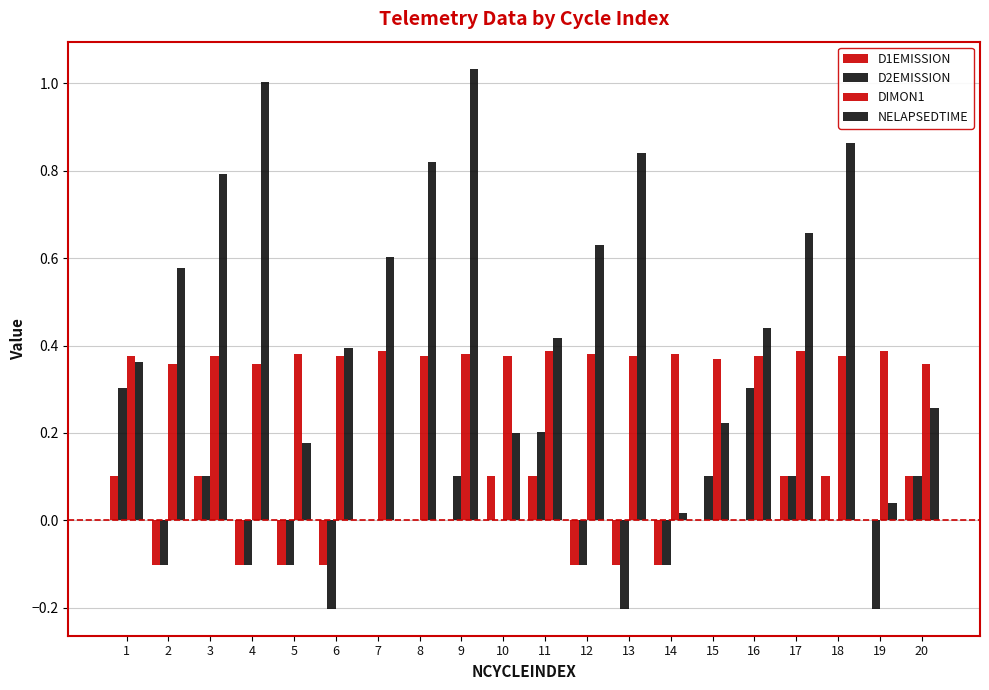

What is the greatest value displayed?

1.0